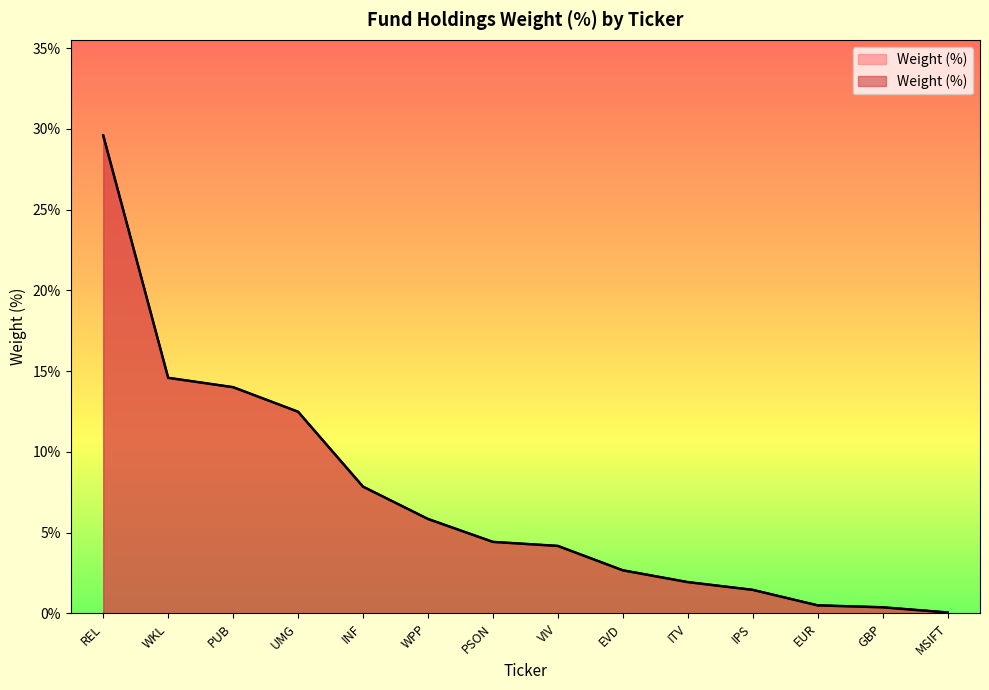

Which category has the lowest value across all series?

MSIFT